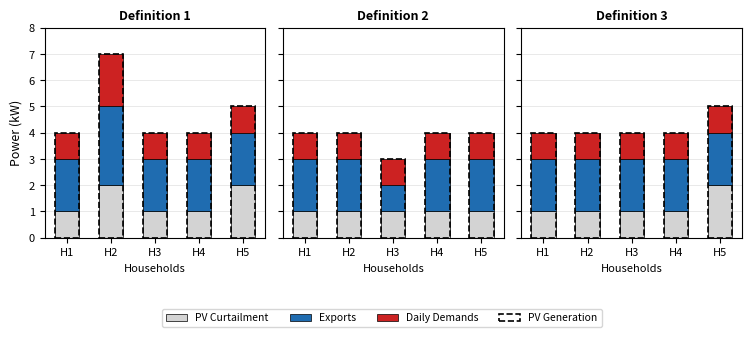

Where is PV Curtailment nearest to the value 1?

H1